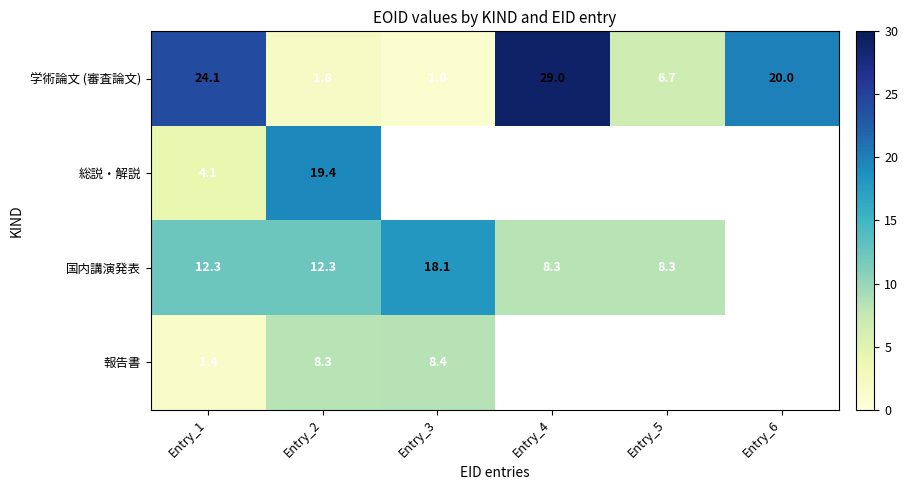

Is the value of 総説・解説 at Entry_2 greater than the value of 国内講演発表 at Entry_1?

Yes